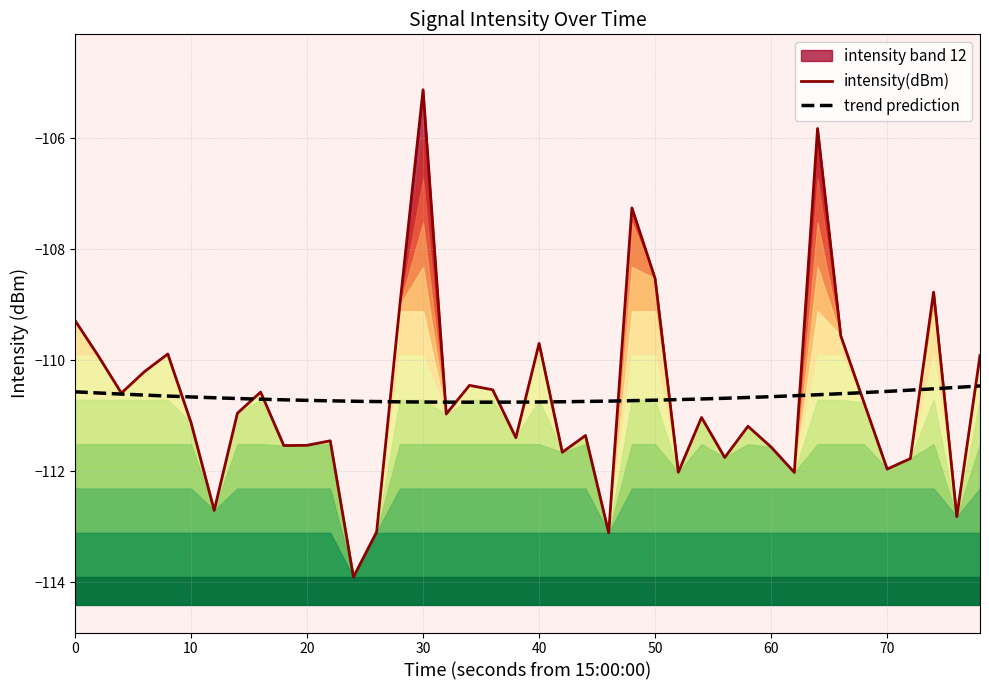

The chart shows a value of -164.7 at 38. True or false?

False